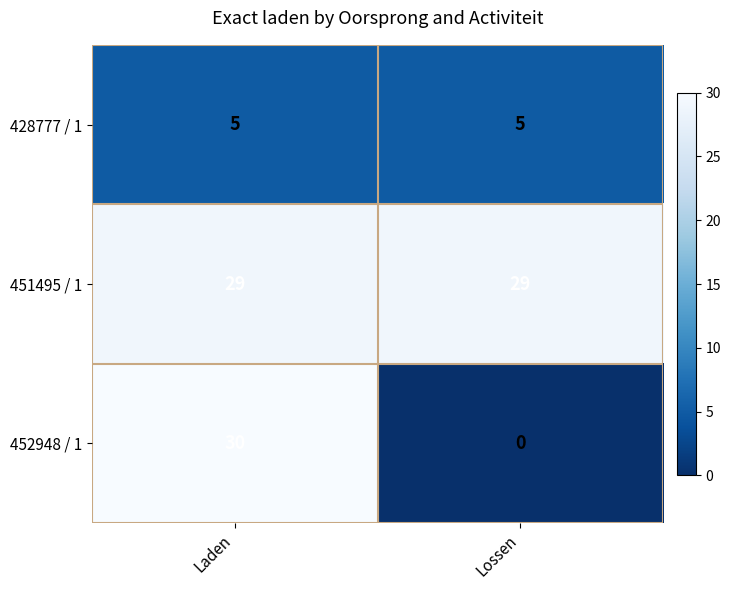

At how many categories does at least one series exceed 7?

2